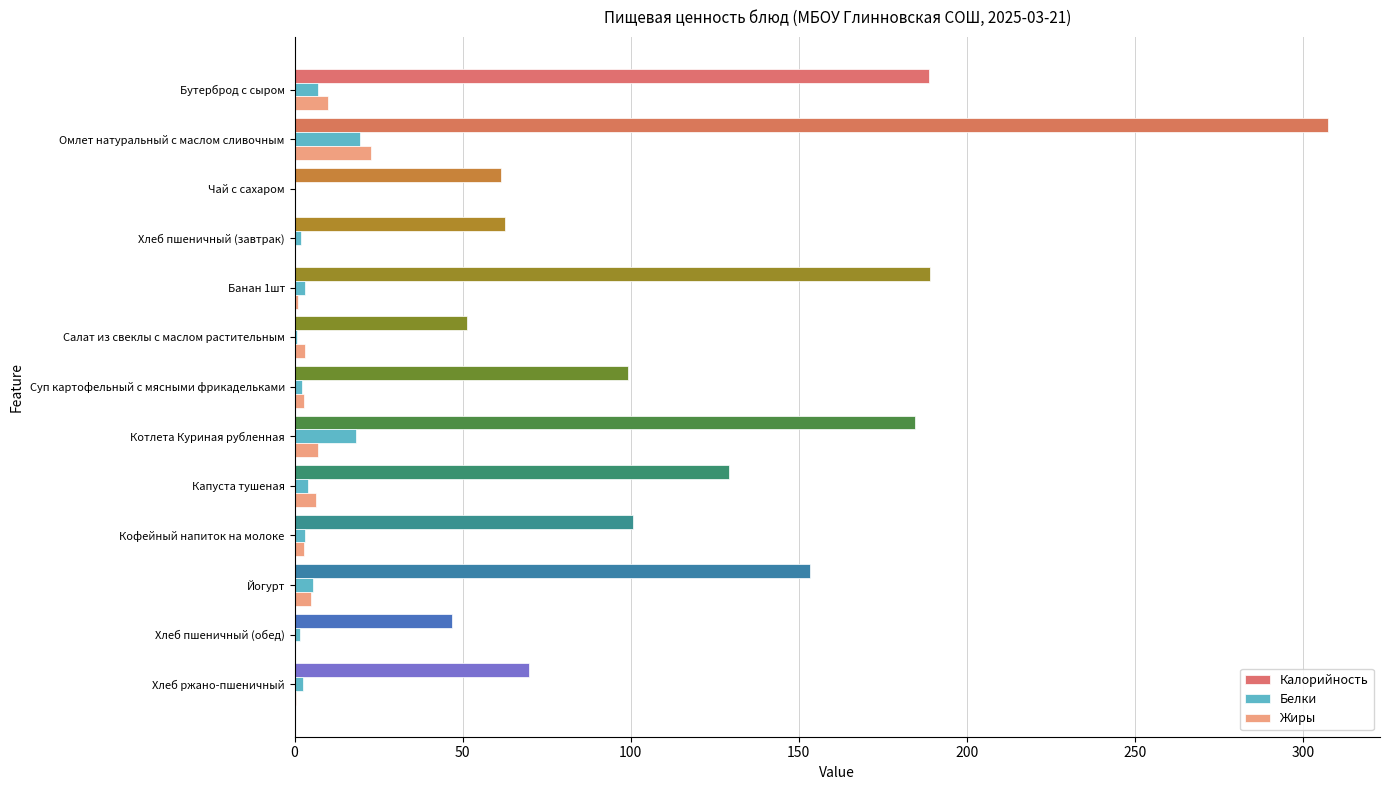

Is it true that Белки equals 18.3 at Котлета Куриная рубленная?

True